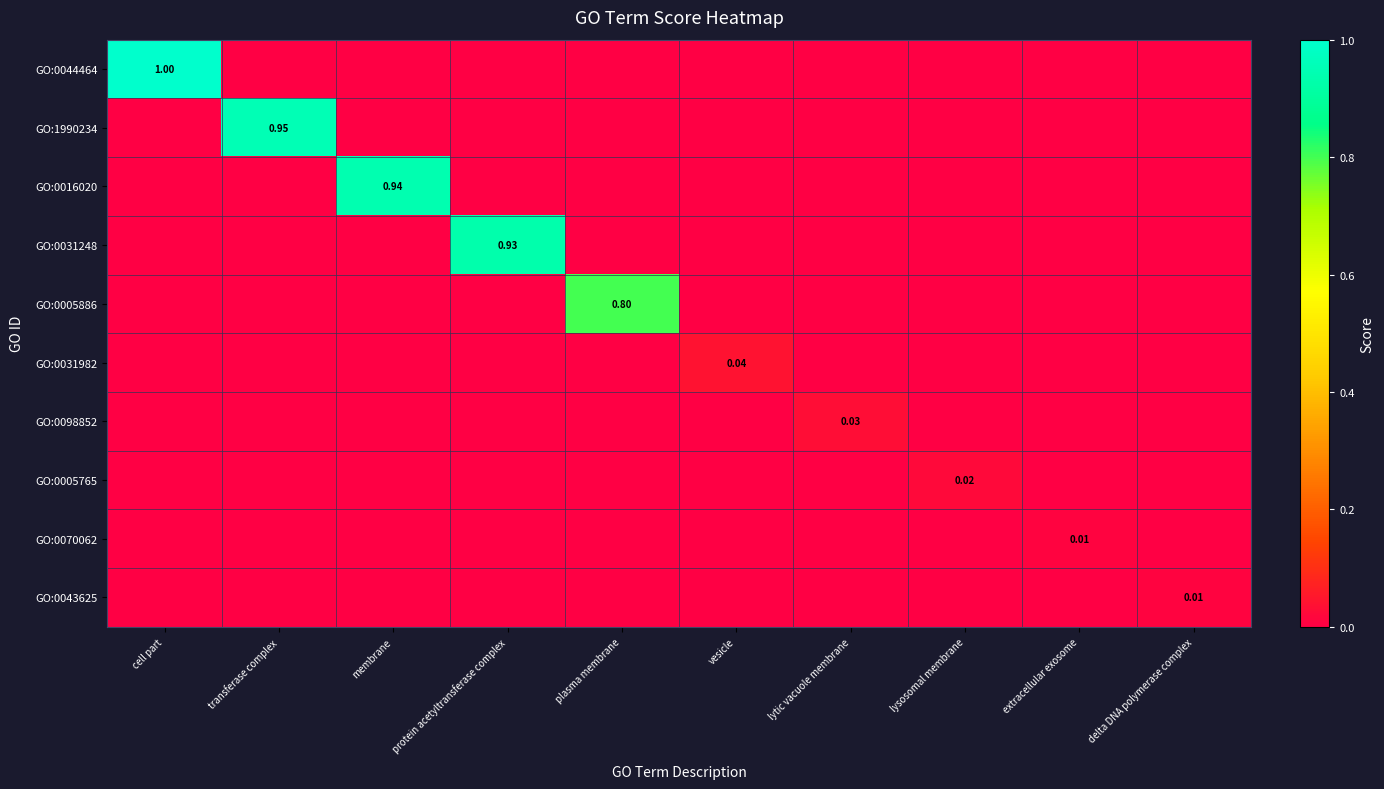

At lytic vacuole membrane, list the series in order from largest to smallest.

GO:0098852, GO:0044464, GO:1990234, GO:0016020, GO:0031248, GO:0005886, GO:0031982, GO:0005765, GO:0070062, GO:0043625